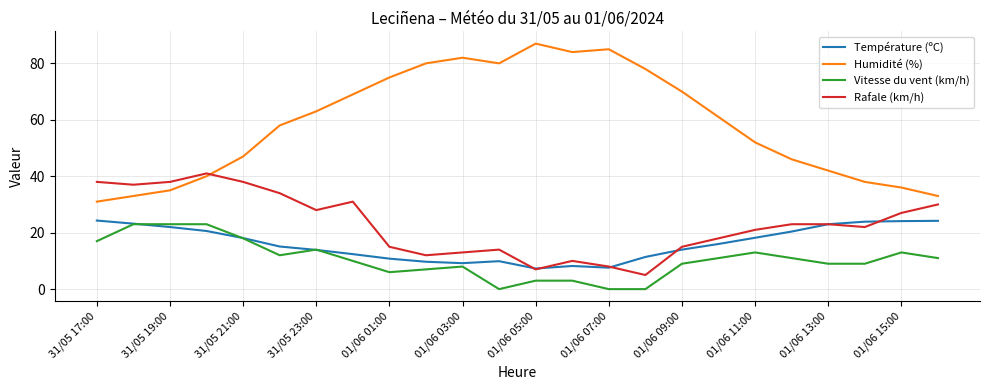

Which series has the largest total across all categories?

Humidité (%)